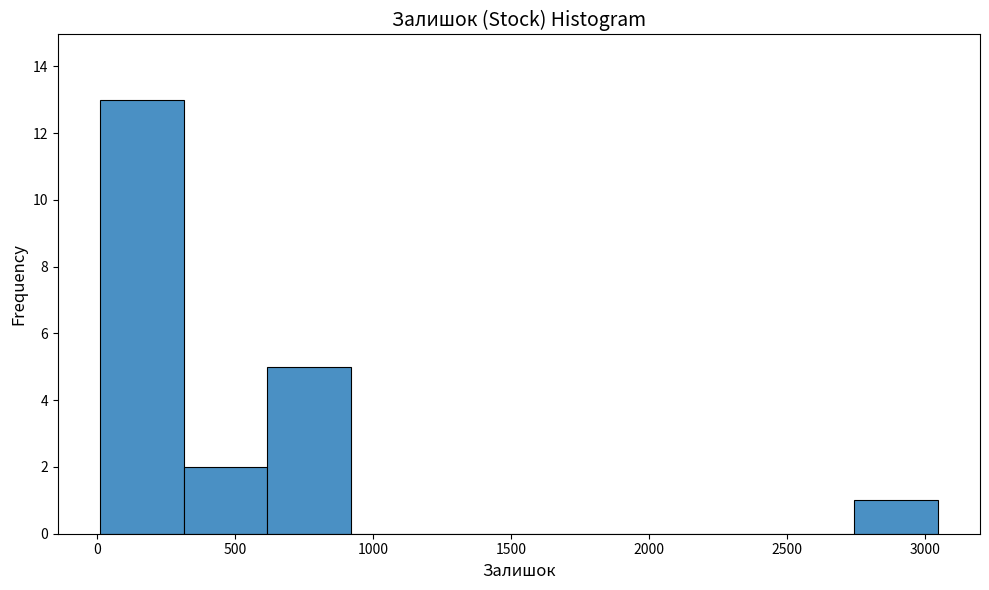

Over which range of the x-axis is the bar tallest?

0 to 300